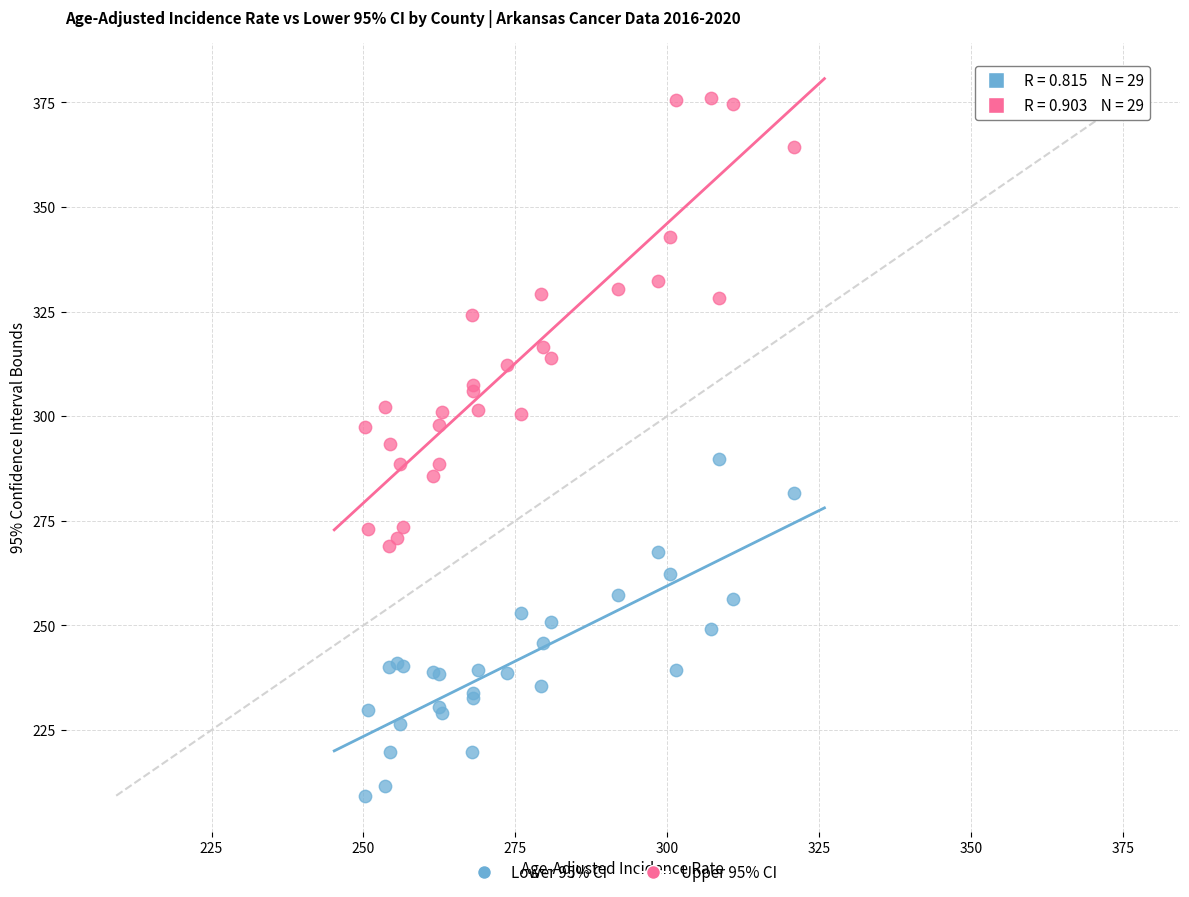

In the Upper 95% CI series, what Y value is closest to 322?

324.2